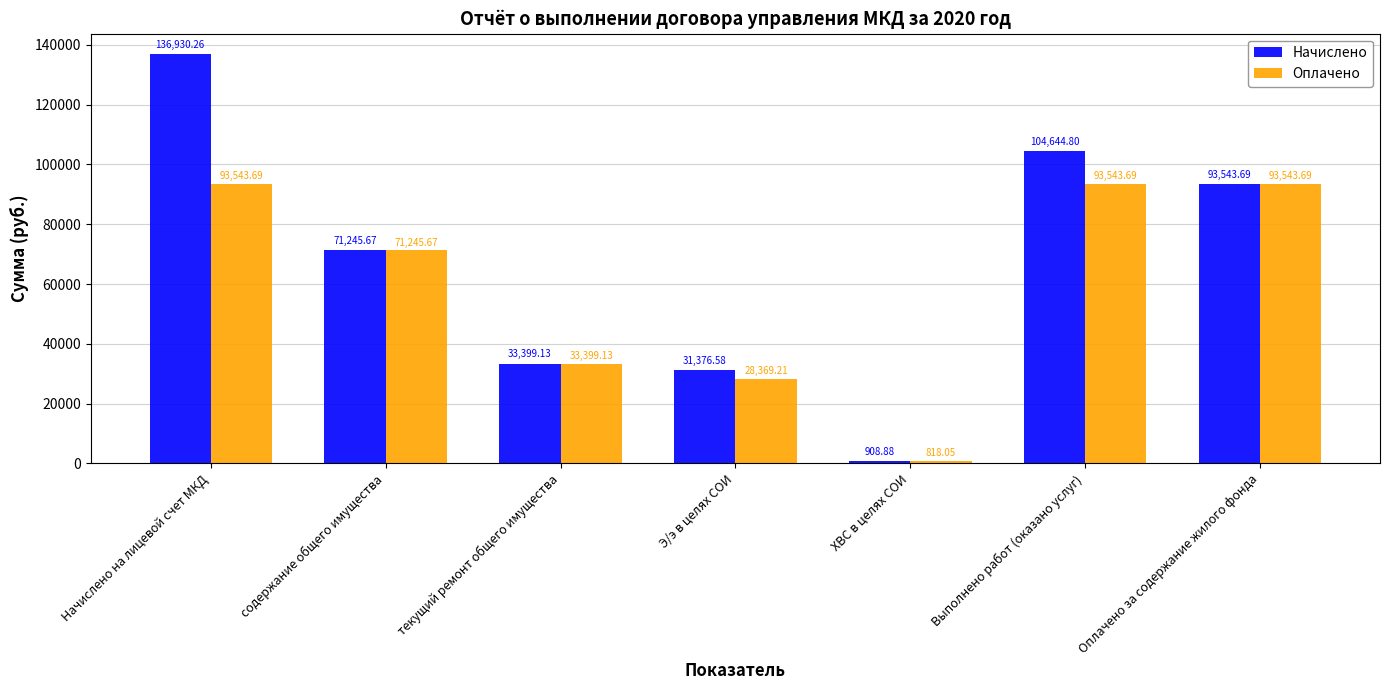

How many bars are there in total?

14